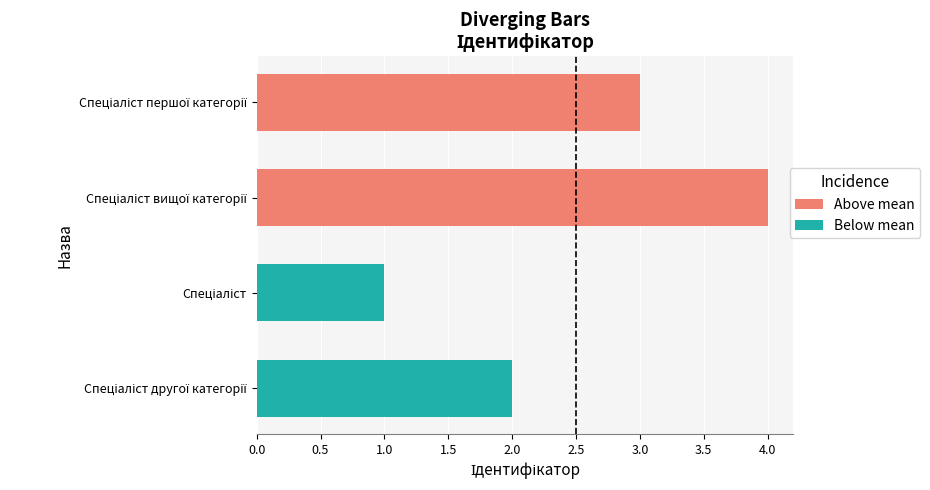

Does the chart contain stacked bars?

No